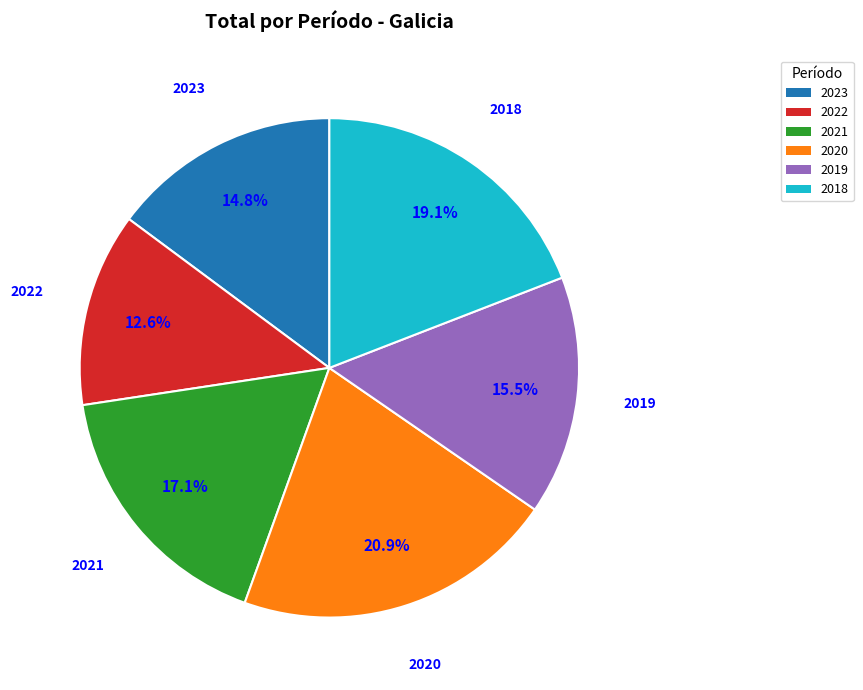

The 2023 slice represents 15% of the pie. True or false?

True